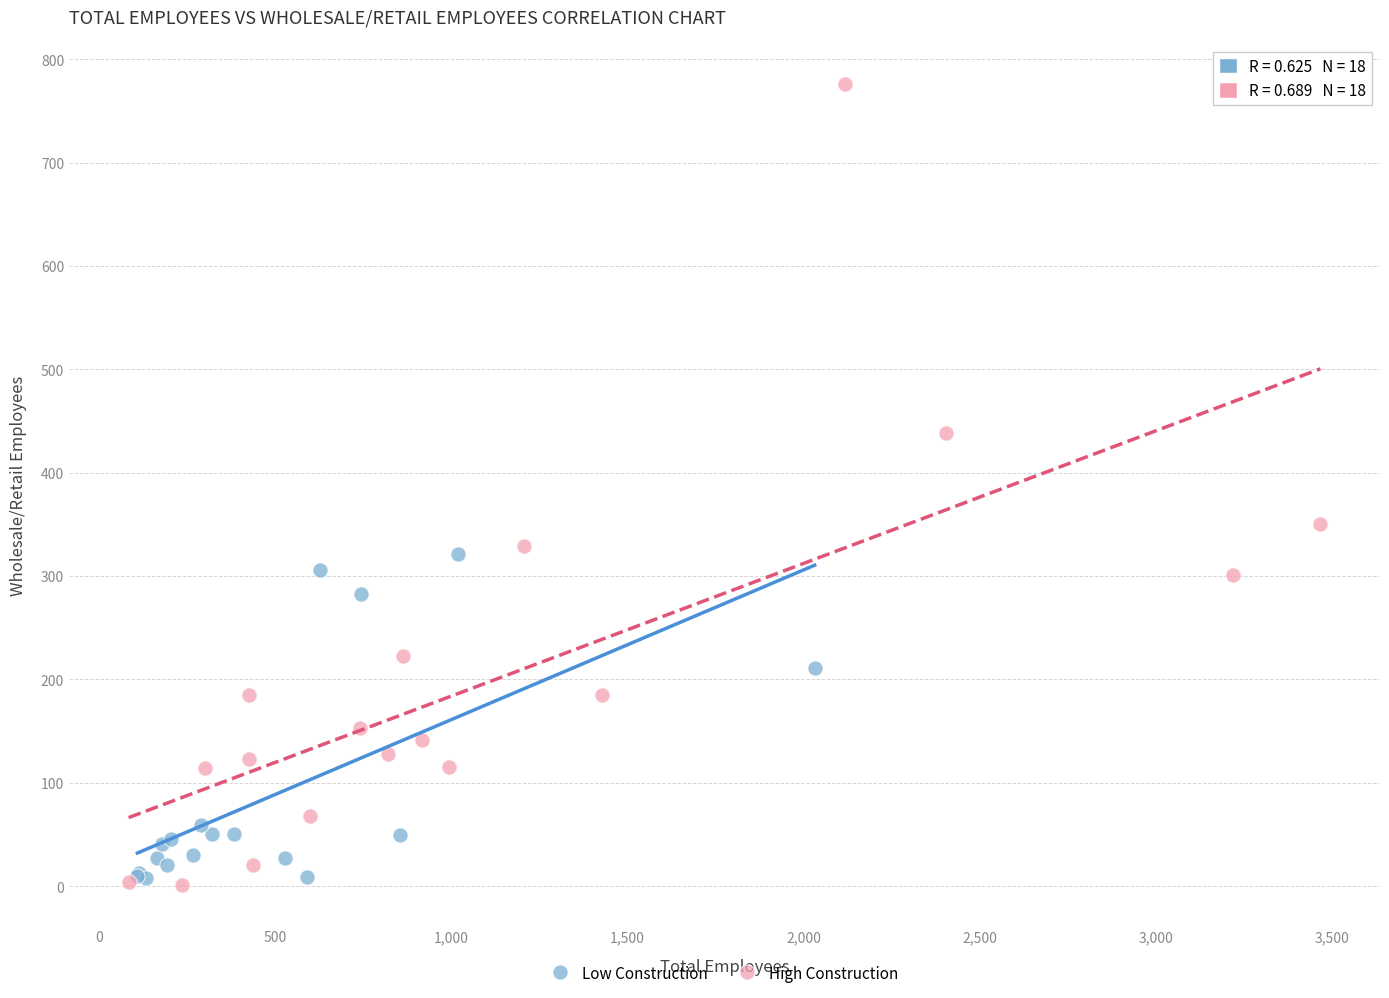

Which series contains the highest Y value?

High Construction